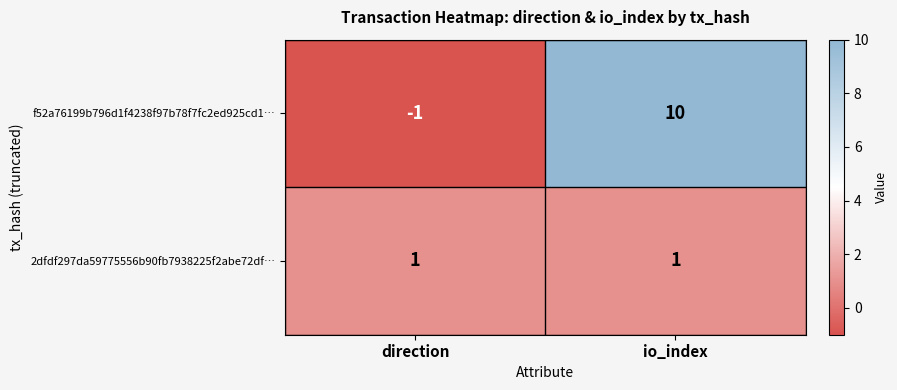

True or false: f52a76199b796d1f4238f97b78f7fc2ed925cd1… has a value of 10 at io_index.

True